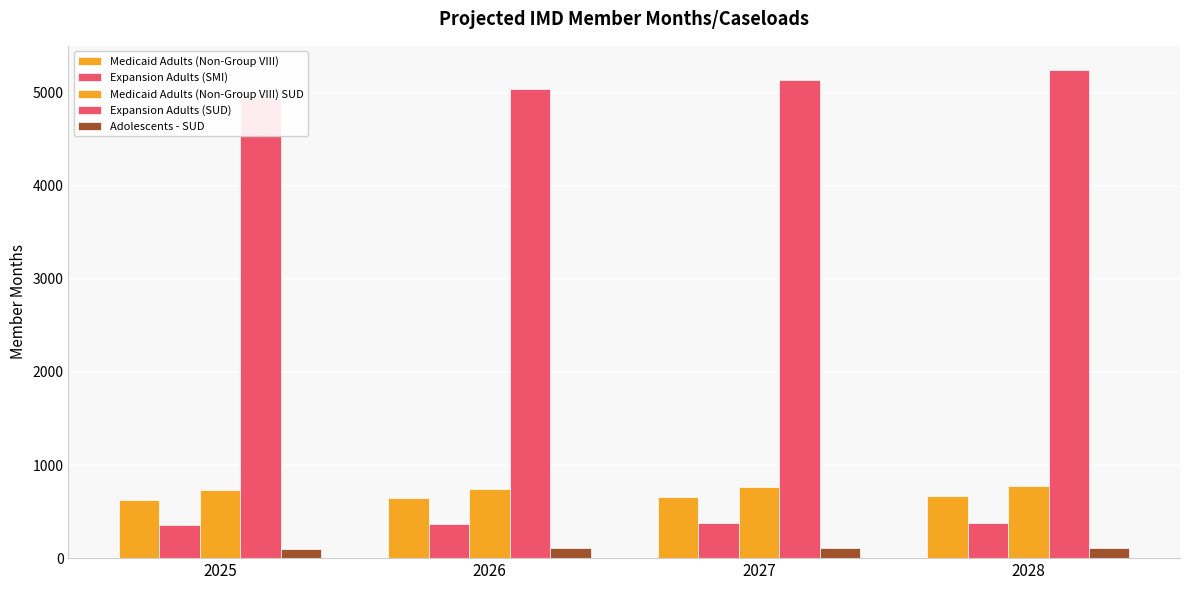

Where is Medicaid Adults (Non-Group VIII) nearest to the value 648?

2026